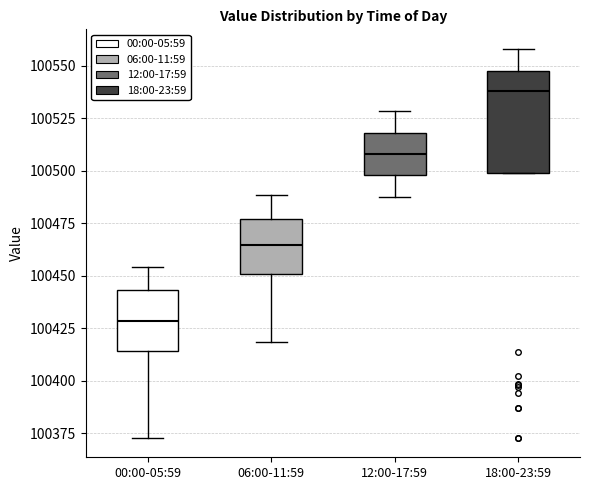

Reading left to right, transcribe this box plot: for each box, give where its median line is, the range the box spans, and where its two whiskers end, as read against the y-axis. The values are not printed on the chart, so give them approximately, as read against the axis.

00:00-05:59: median 100430, box 100415 to 100445, whiskers 100375 to 100455
06:00-11:59: median 100465, box 100450 to 100475, whiskers 100420 to 100490
12:00-17:59: median 100510, box 100500 to 100520, whiskers 100490 to 100530
18:00-23:59: median 100540, box 100500 to 100550, whiskers 100500 to 100560